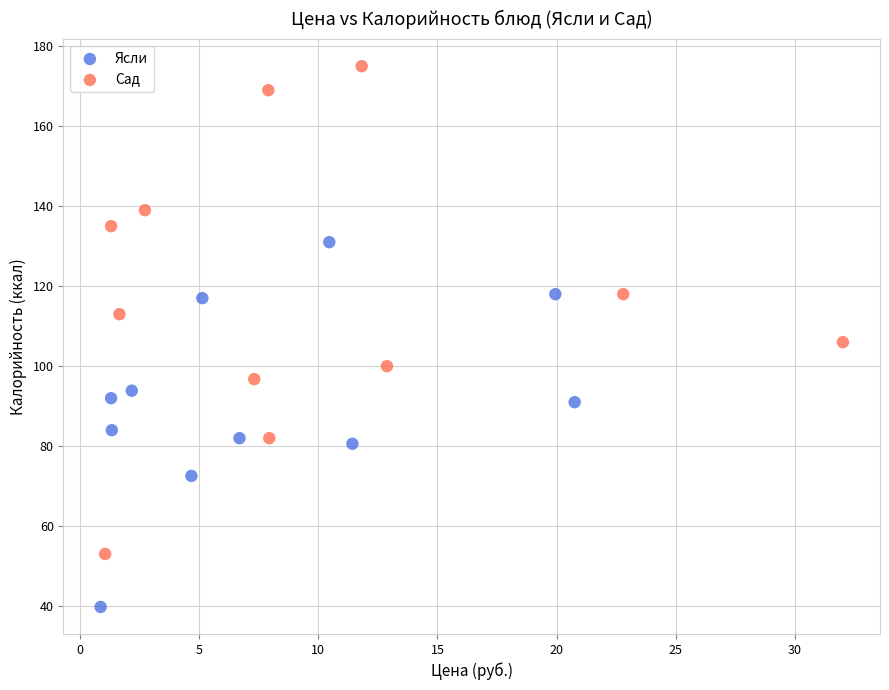

Which series reaches the minimum Y coordinate?

Ясли